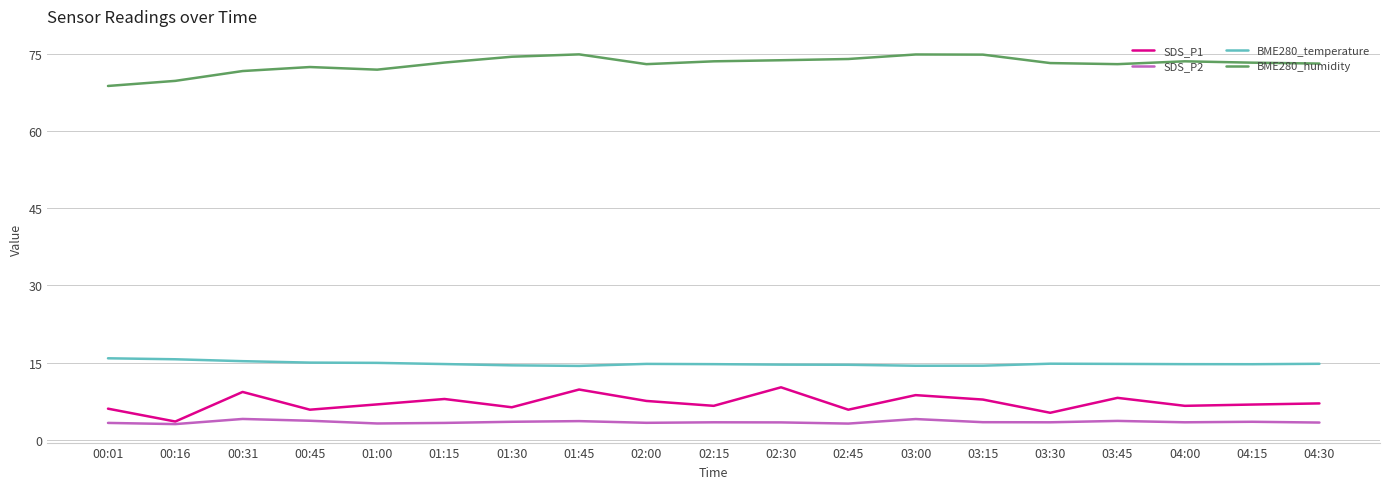

True or false: BME280_temperature and SDS_P1 cross at least once.

False